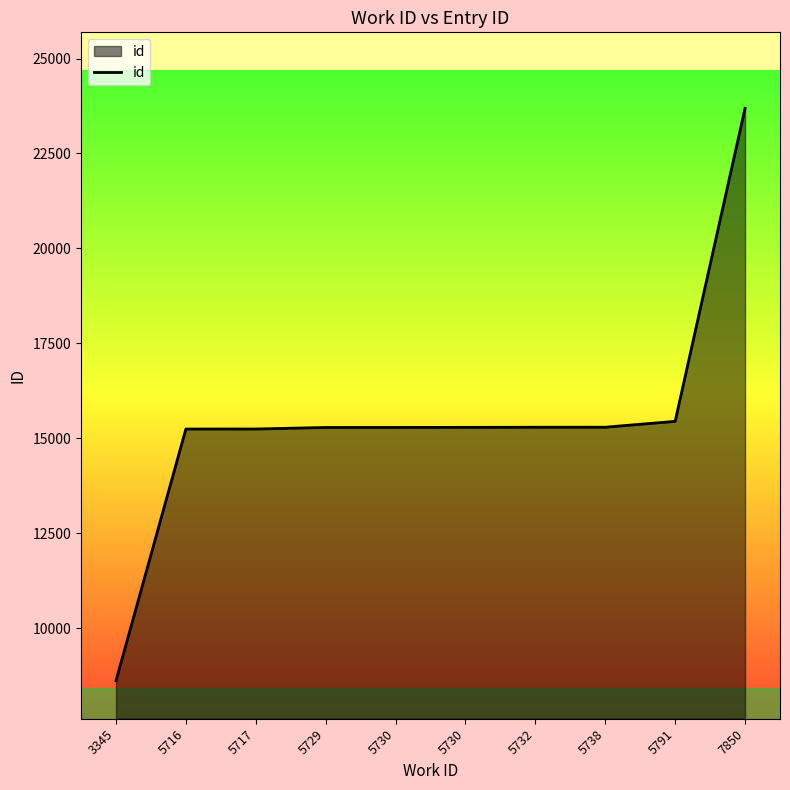

Is this an area chart (filled region under the line)?

Yes